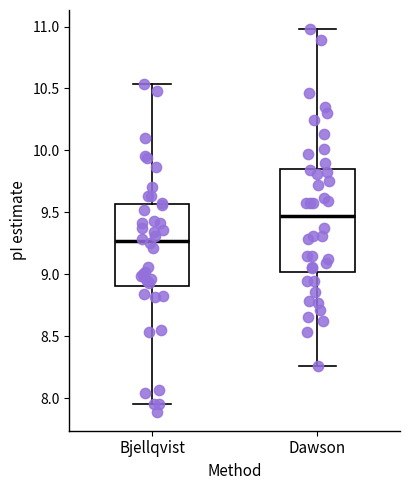

Which box is the tallest, from its lower edge to its upper edge?

Dawson